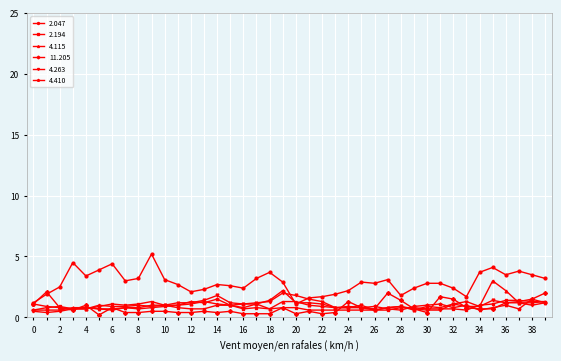

What is the maximum value for 4.410?

2.2